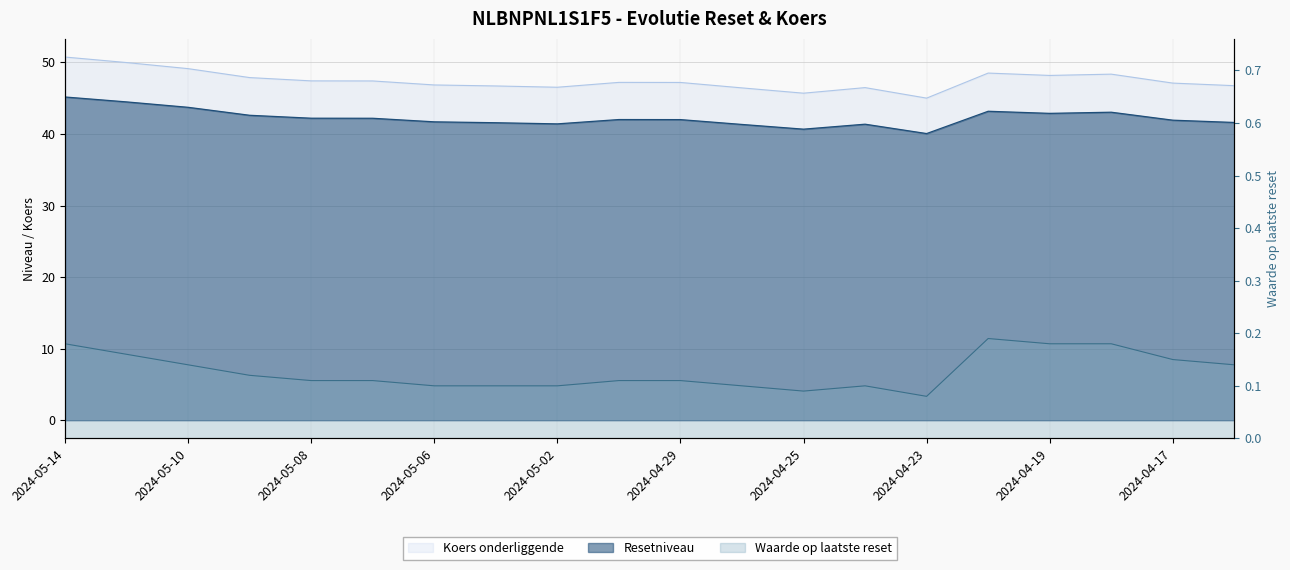

Which series has the largest total across all categories?

Koers onderliggende